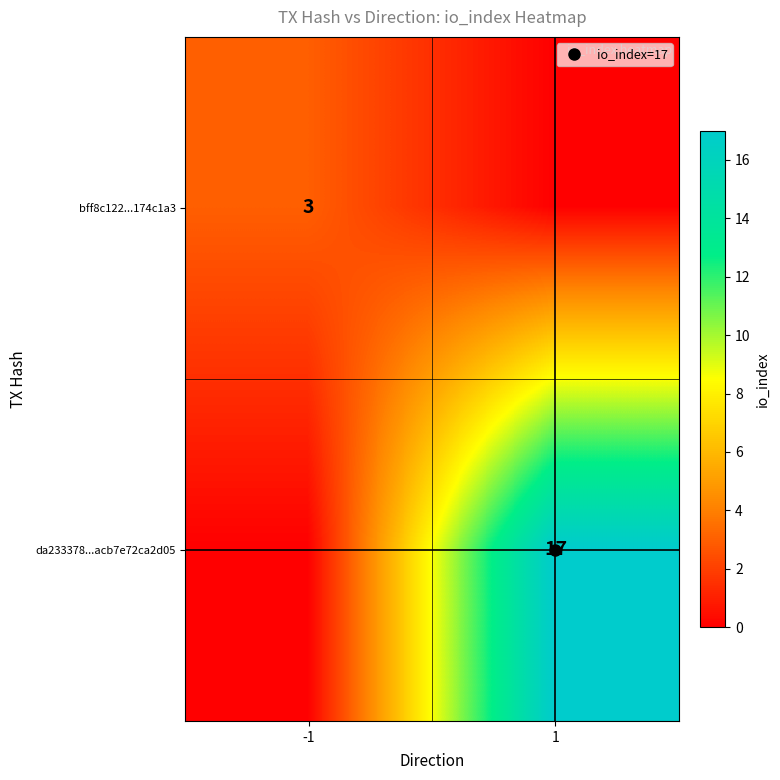

Rank the categories by da233378...acb7e72ca2d05 value from highest to lowest.

1, -1